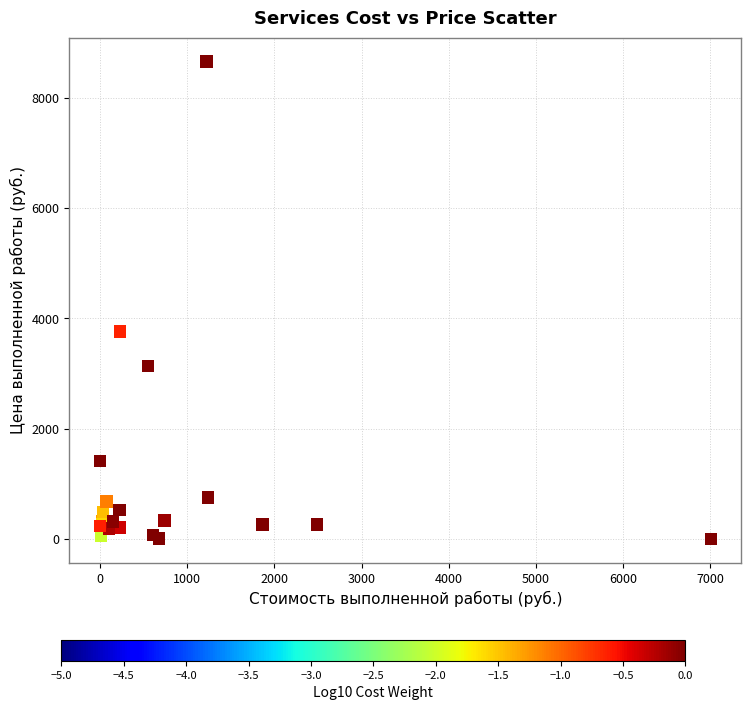

What Y value in the scatter plot is closest to 4328?

3758.3